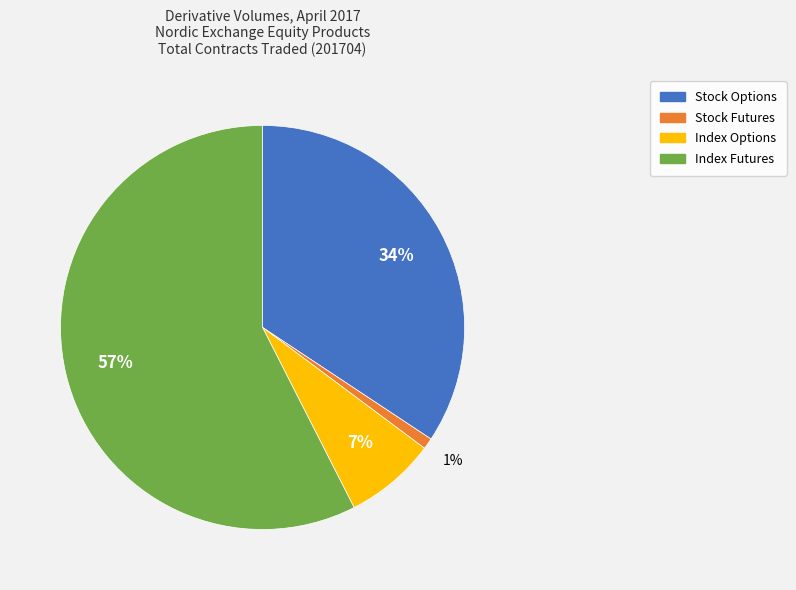

Count the number of slices in the pie.

4